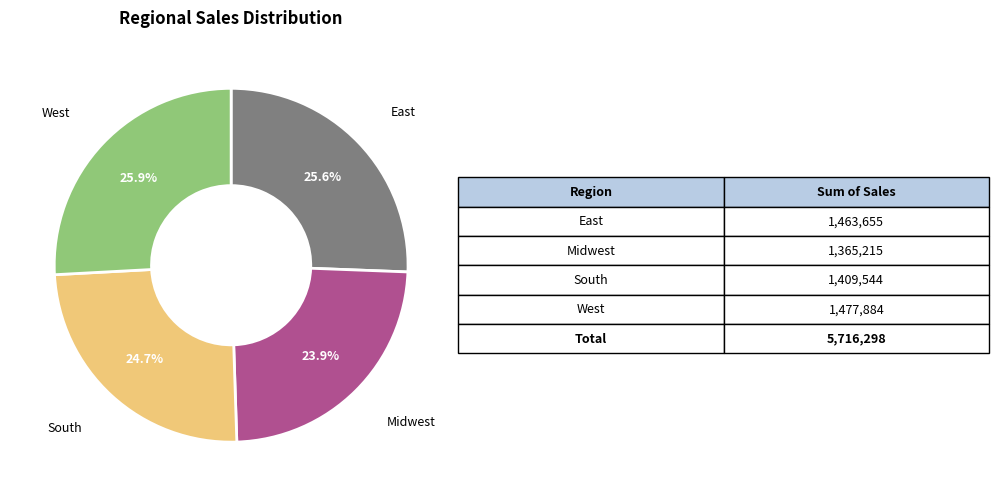

What is the smallest slice in the pie chart?

Midwest